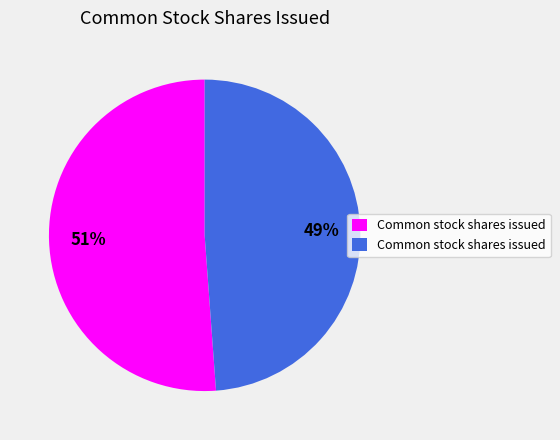

Count the number of slices in the pie.

2